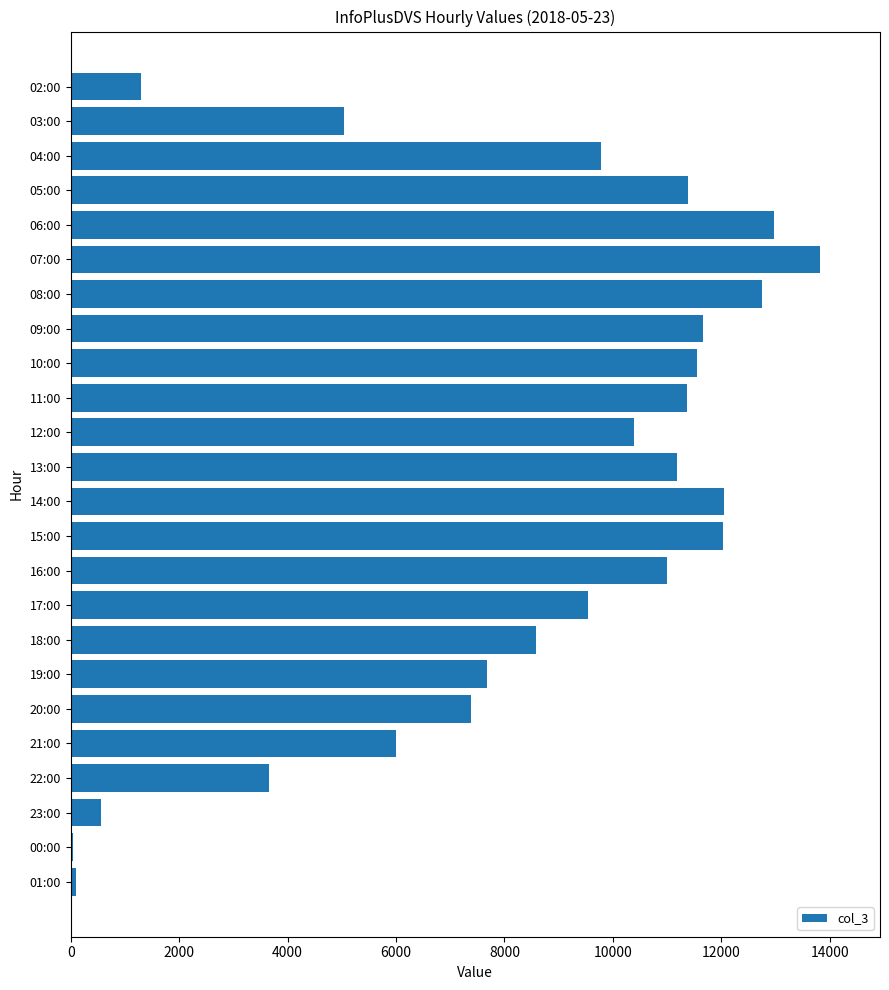

What is the label of the 9th bar from the top?

10:00